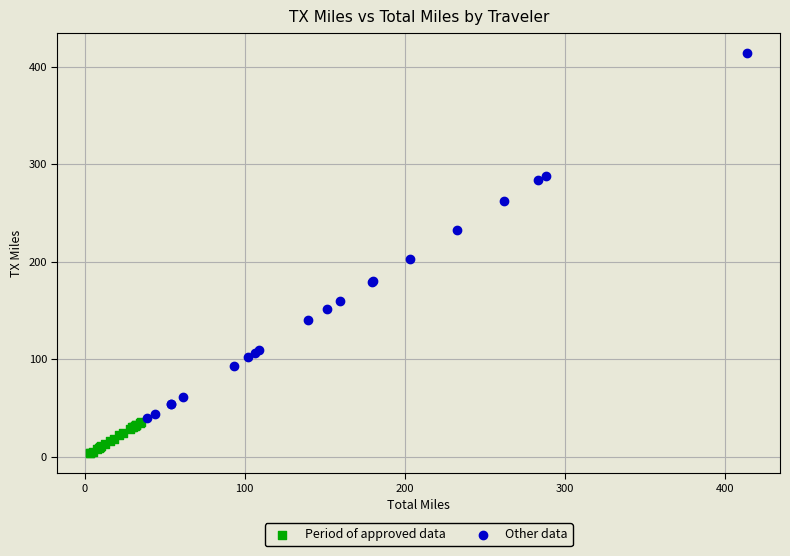

Which series reaches the minimum Y coordinate?

Period of approved data